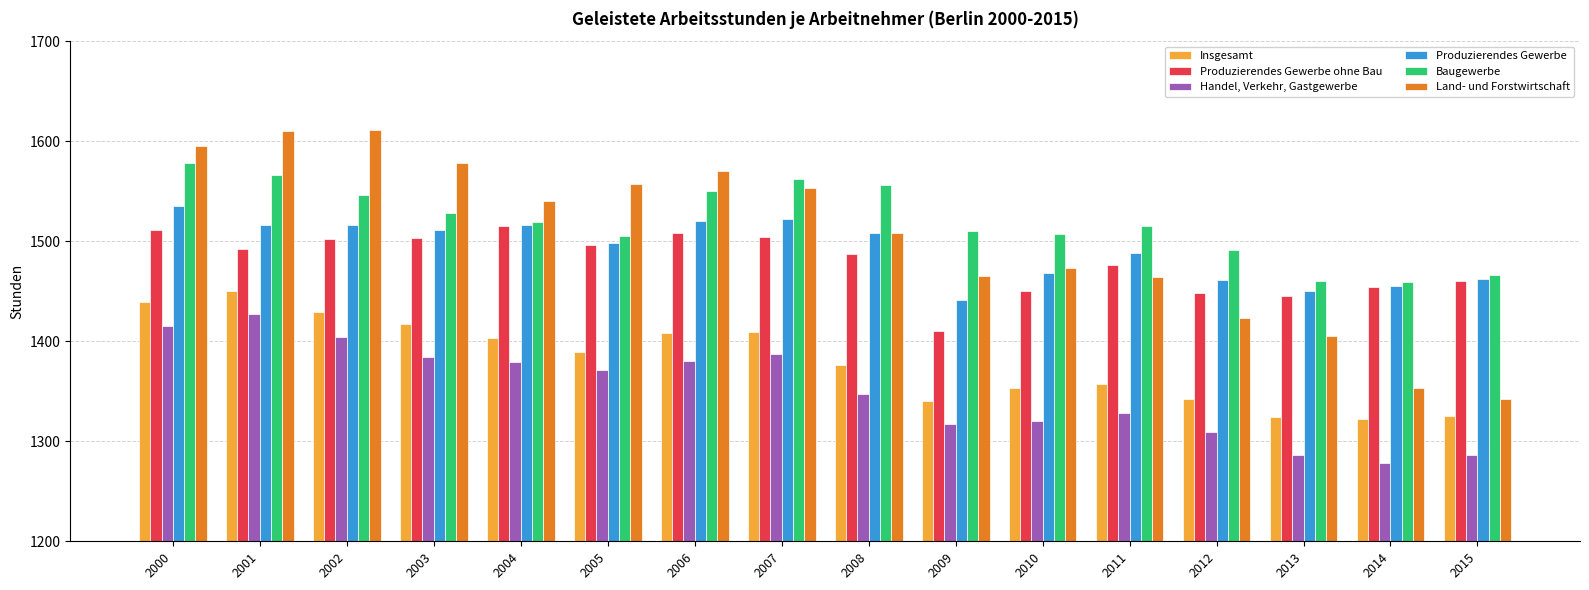

What is the spread (max minus min) of values at 2000?

180